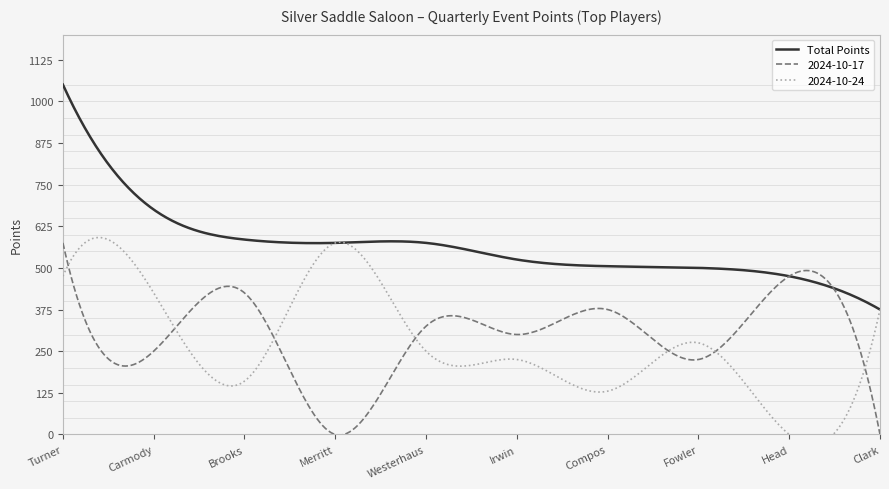

What is the maximum value for Total Points?

1050.0